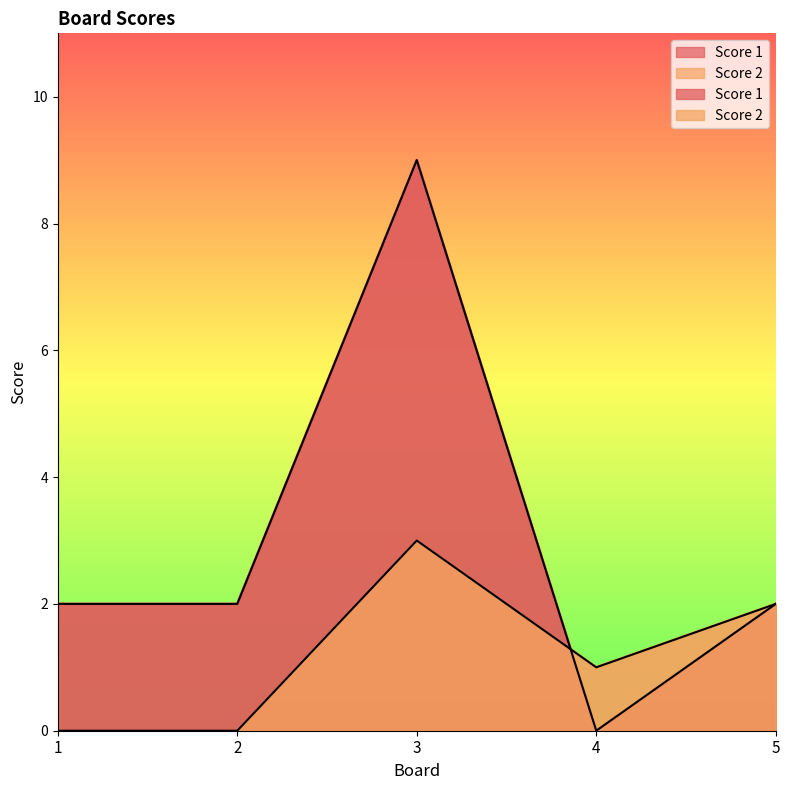

After their last crossing, which series has the higher values: Score 1 or Score 2?

Score 2